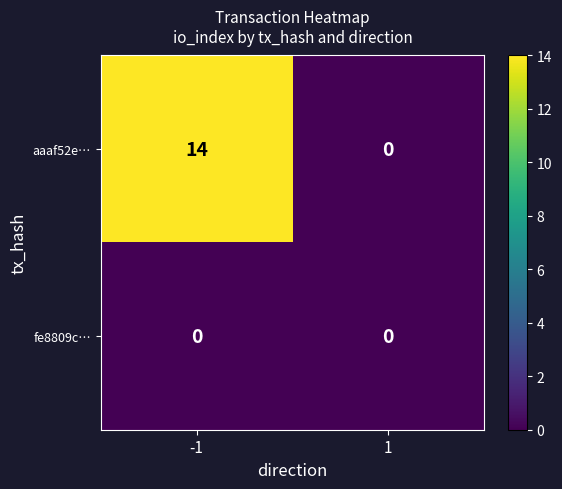

What value does the aaaf52e… series have at -1?

14